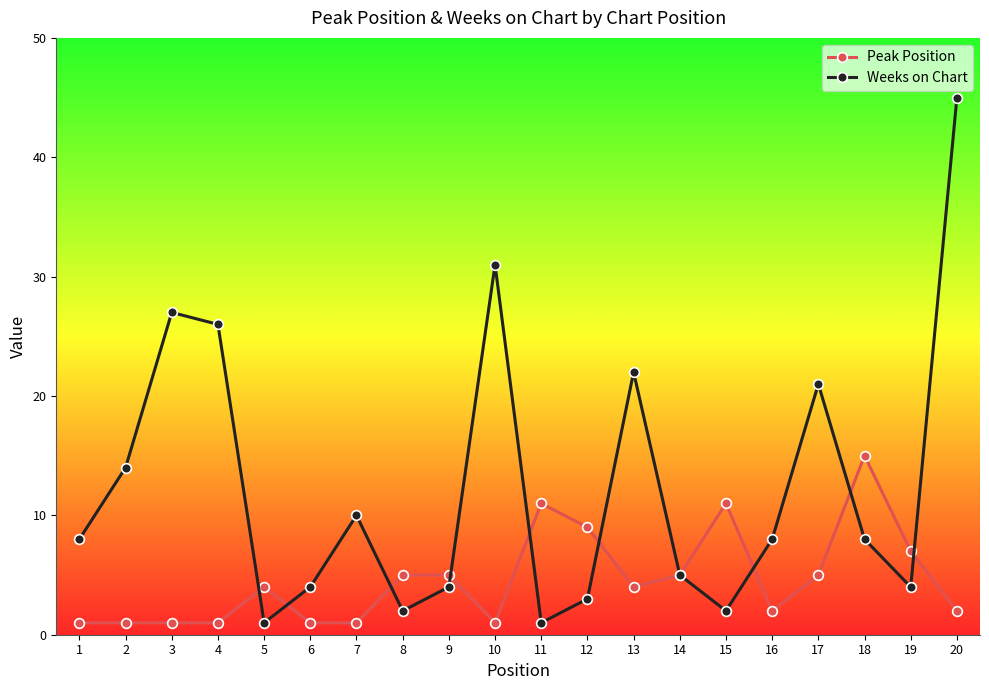

True or false: Peak Position has a value of 11 at 11.

True